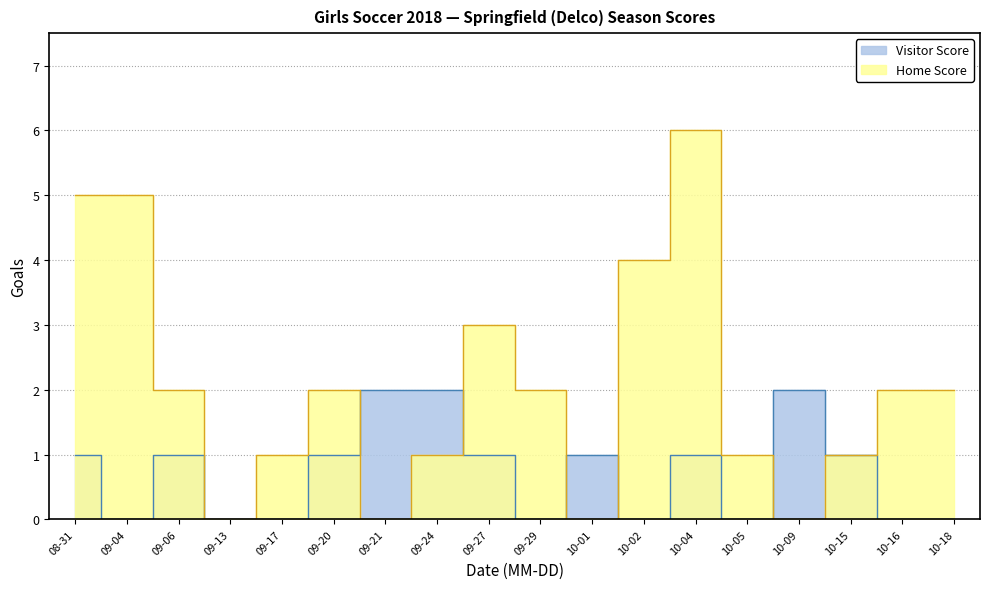

Does the chart have visible grid lines?

Yes